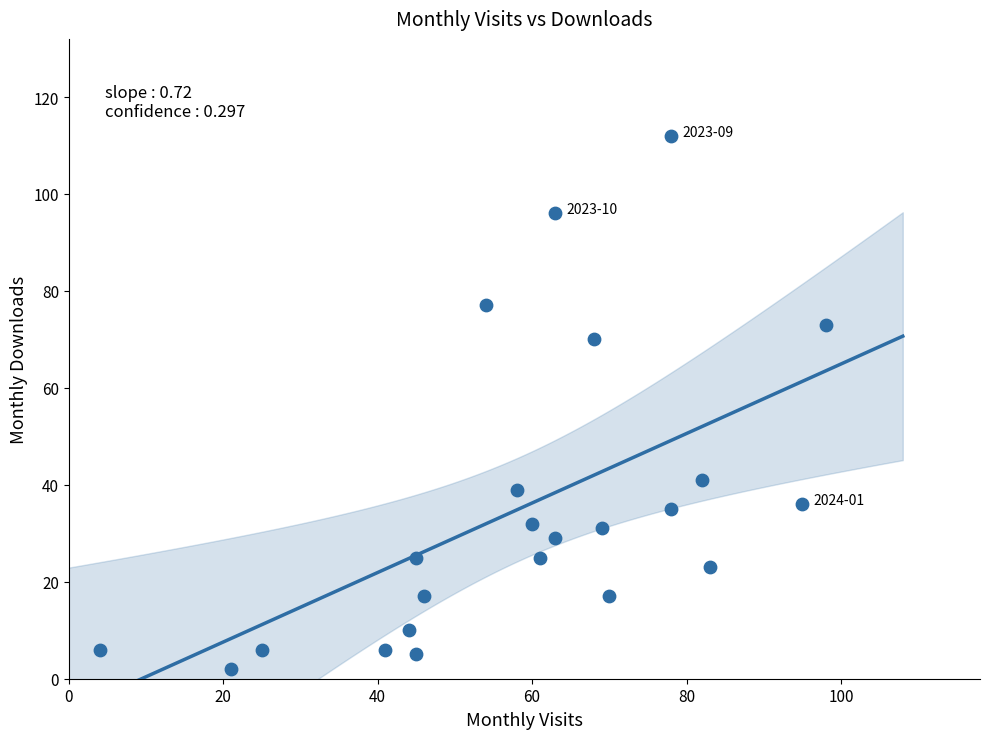

What is the range of Y values (max minus min)?

110